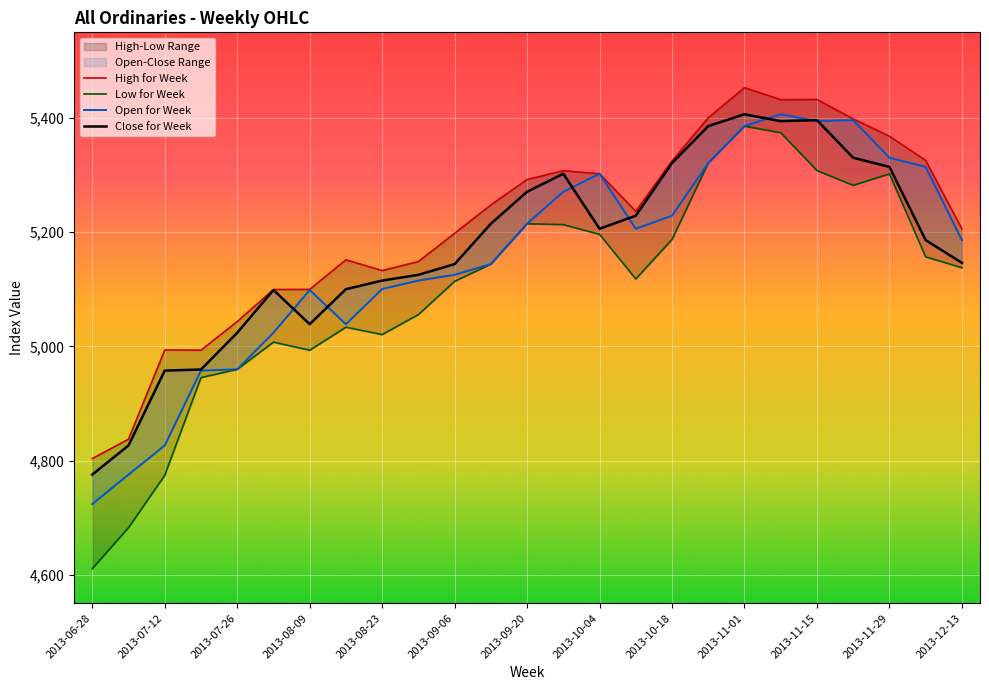

How many lines are shown in the chart?

4